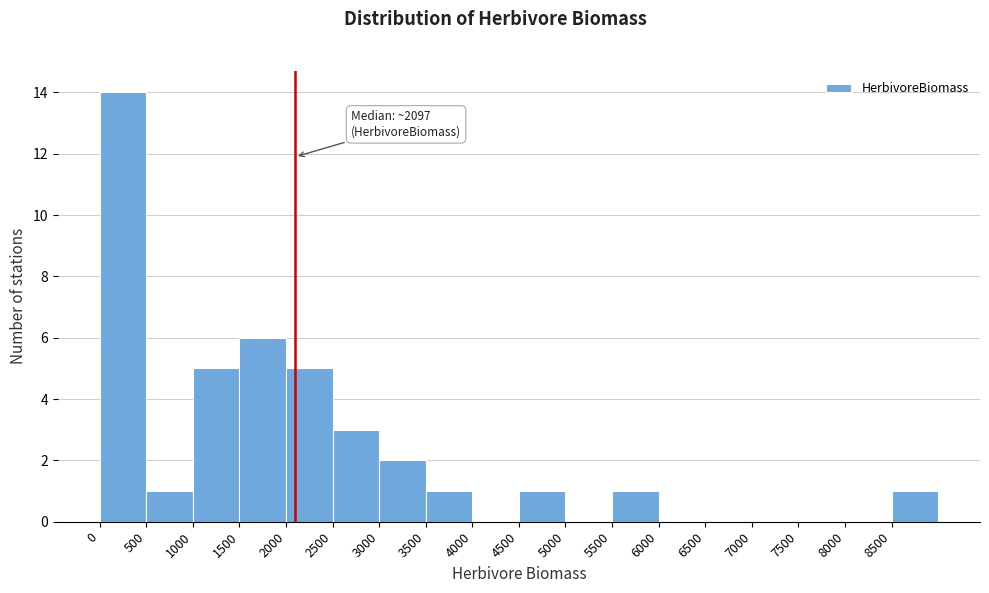

Which range on the x-axis has the tallest bar?

0 to 500